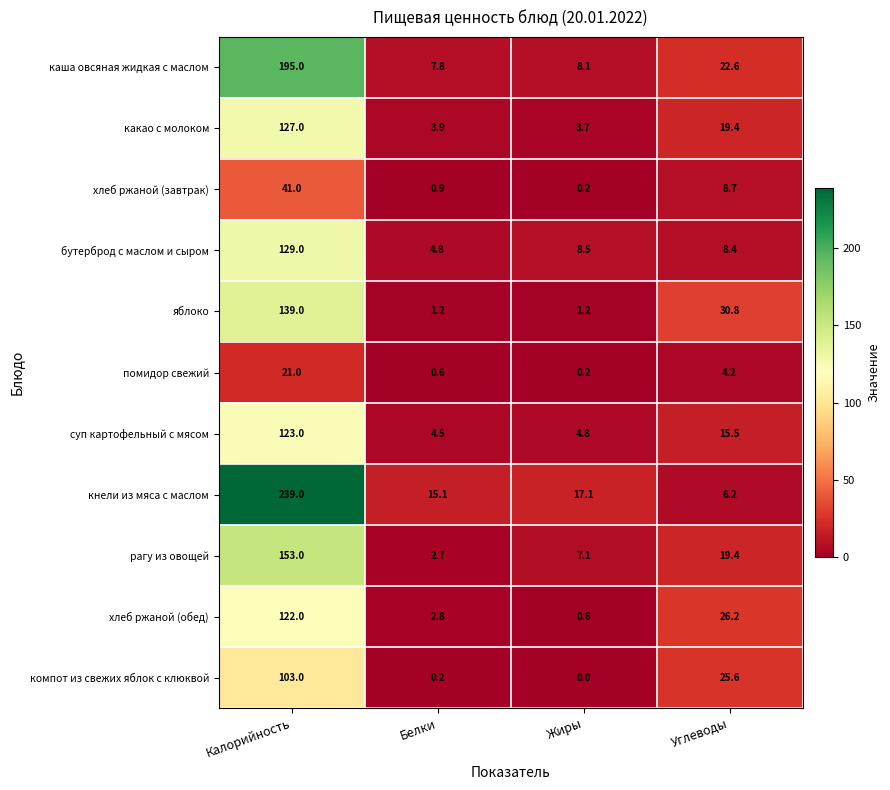

At Белки, list the series in order from smallest to largest.

компот из свежих яблок с клюквой, помидор свежий, хлеб ржаной (завтрак), яблоко, рагу из овощей, хлеб ржаной (обед), какао с молоком, суп картофельный с мясом, бутерброд с маслом и сыром, каша овсяная жидкая с маслом, кнели из мяса с маслом